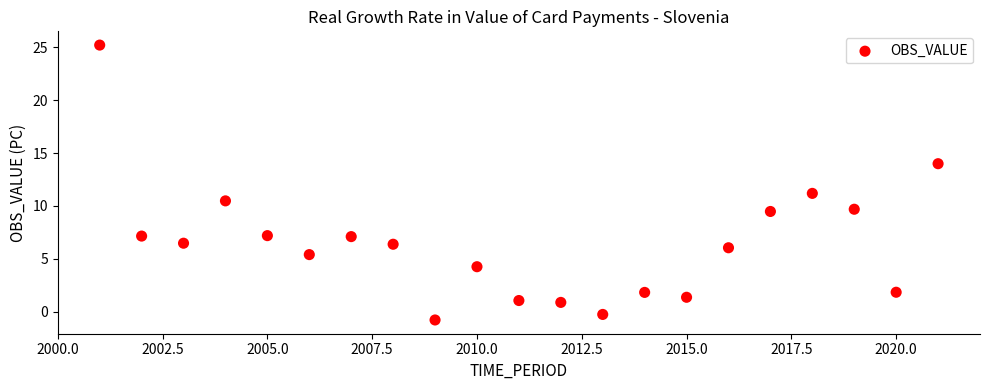

What is the range of X values (max minus min)?

20.0